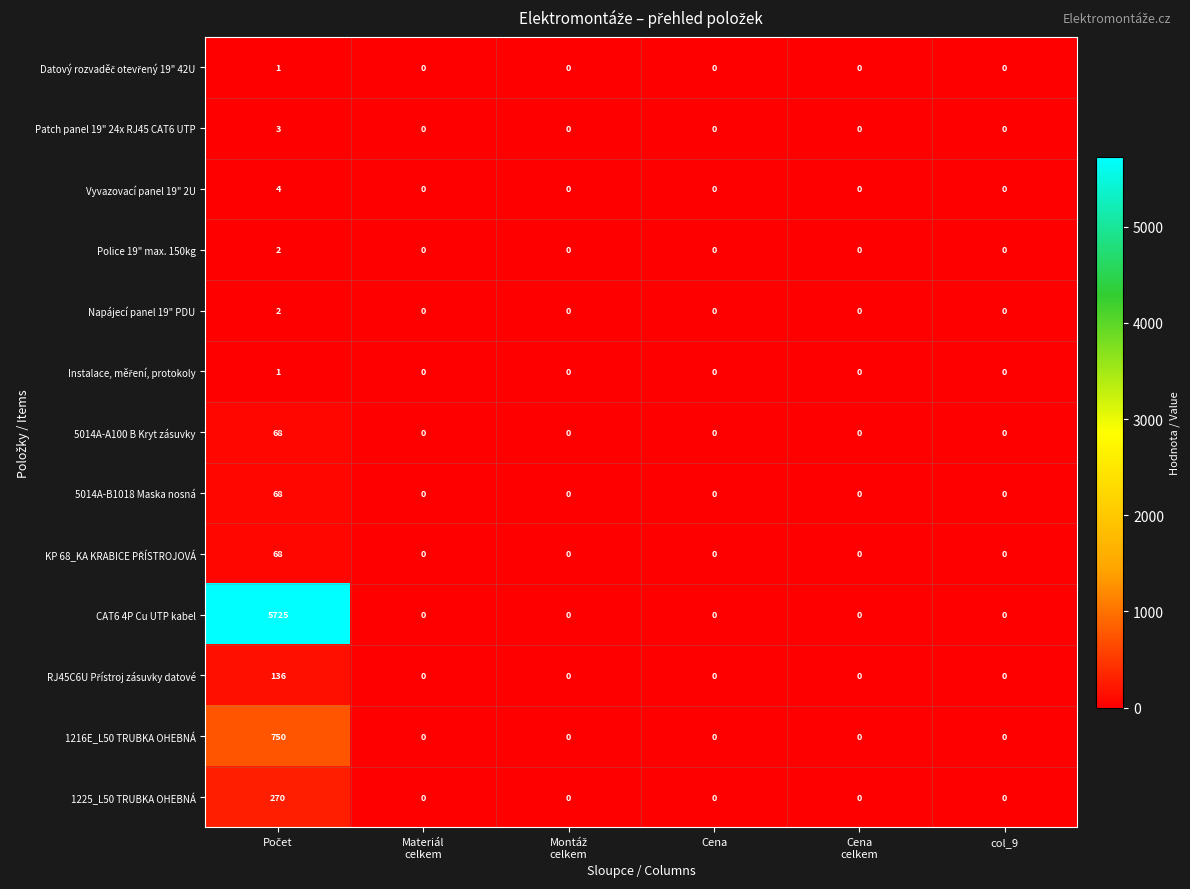

True or false: 1225_L50 TRUBKA OHEBNÁ has a value of 0 at Cena.

True